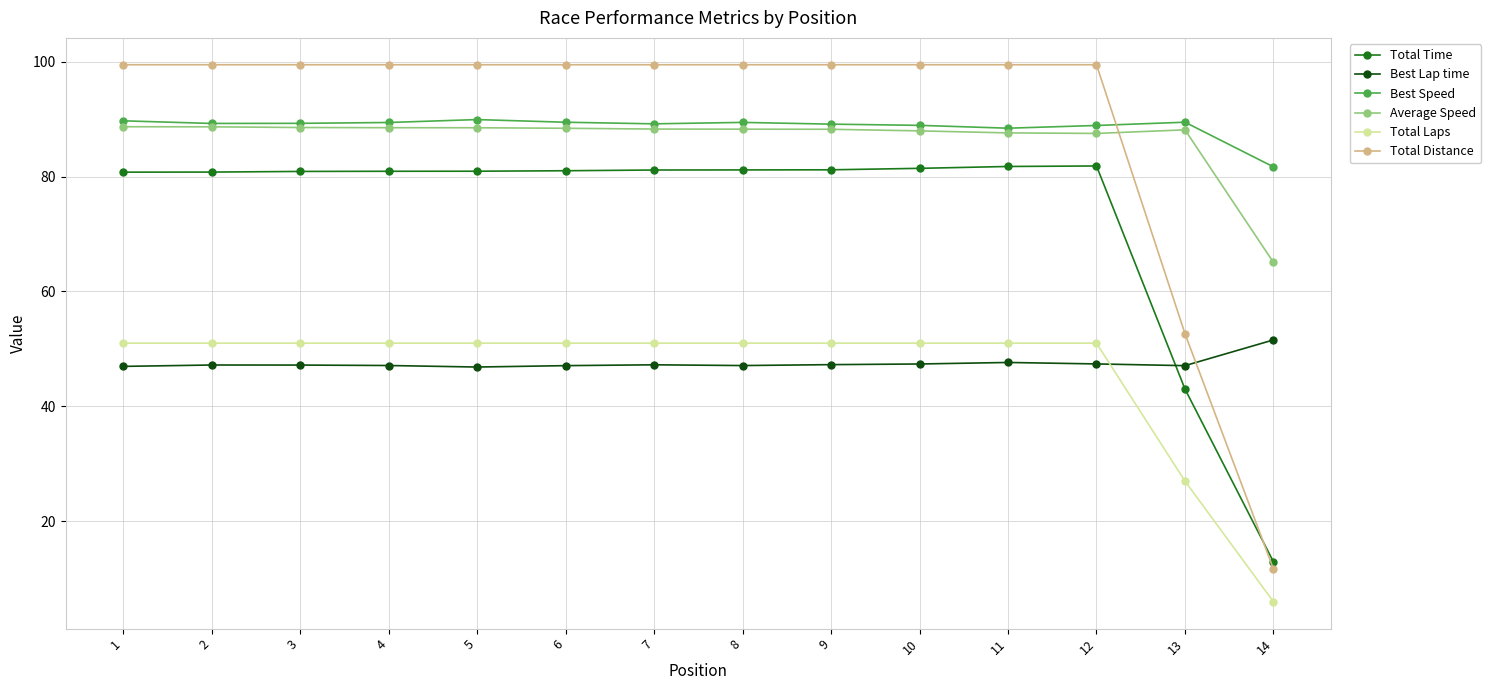

What is the value of the Total Distance point at the 10th from the left?

99.5